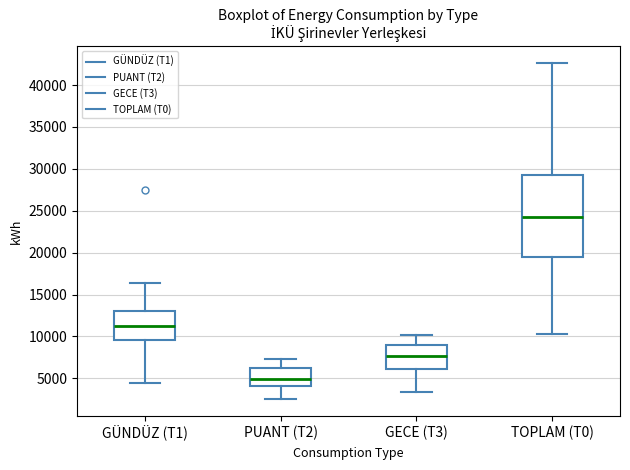

Which box is the tallest, from its lower edge to its upper edge?

TOPLAM (T0)